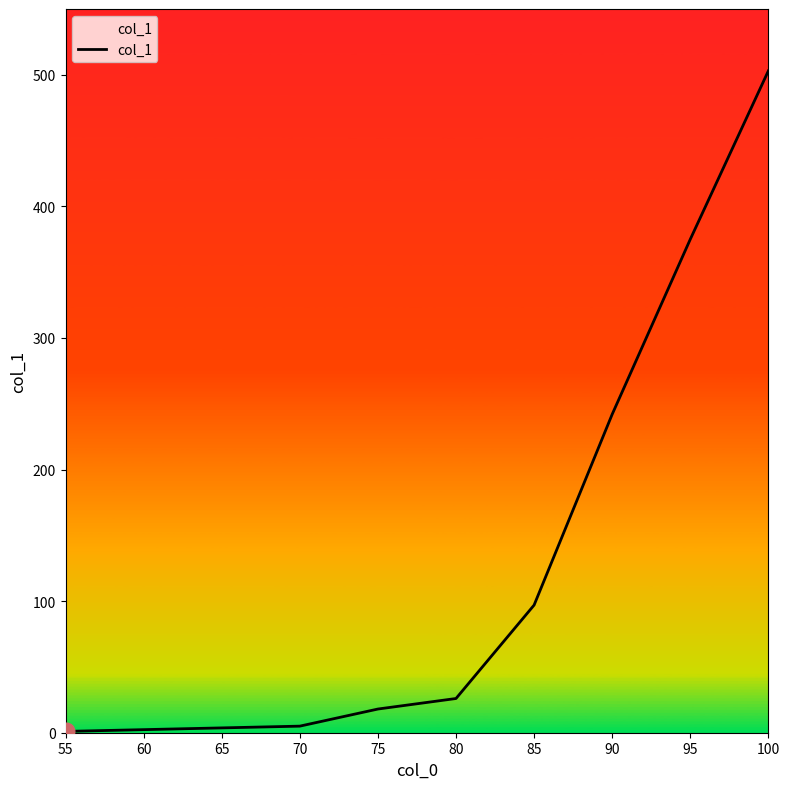

At which label is the value closest to 252?

90